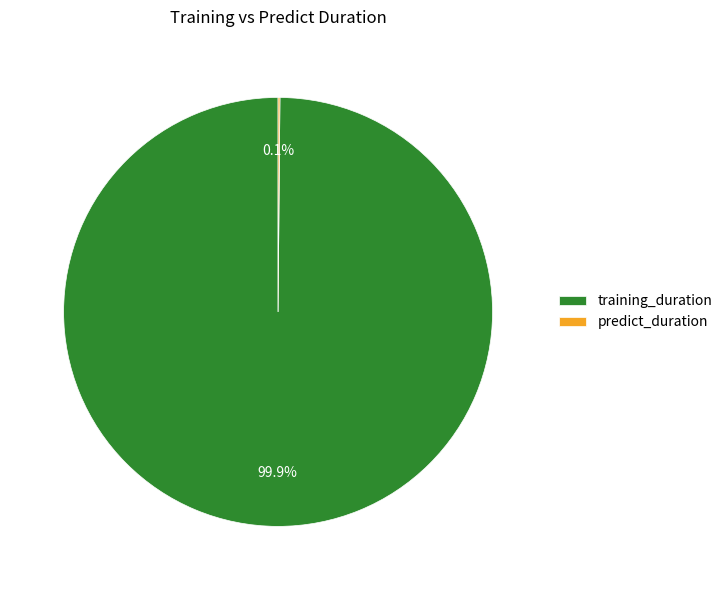

How much of the chart is everything except training_duration?

0.1%